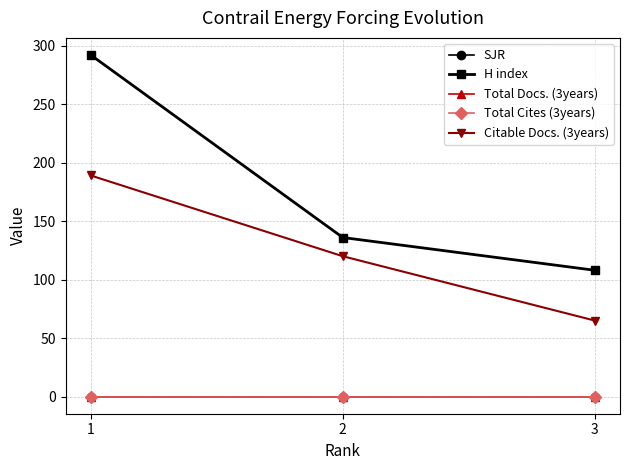

Rank the categories by SJR value from lowest to highest.

1, 2, 3